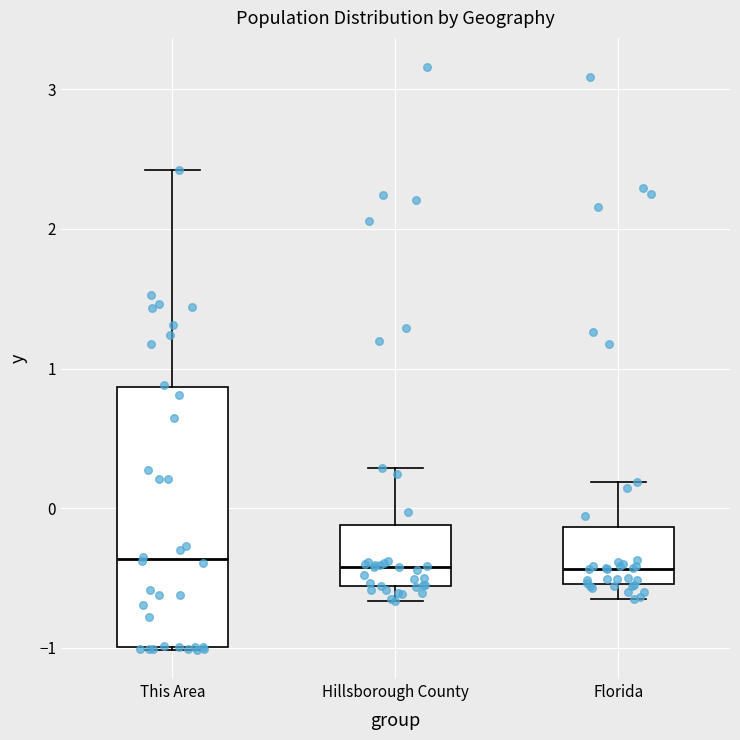

Comparing the boxes themselves (not the whiskers), which one is the tallest?

This Area